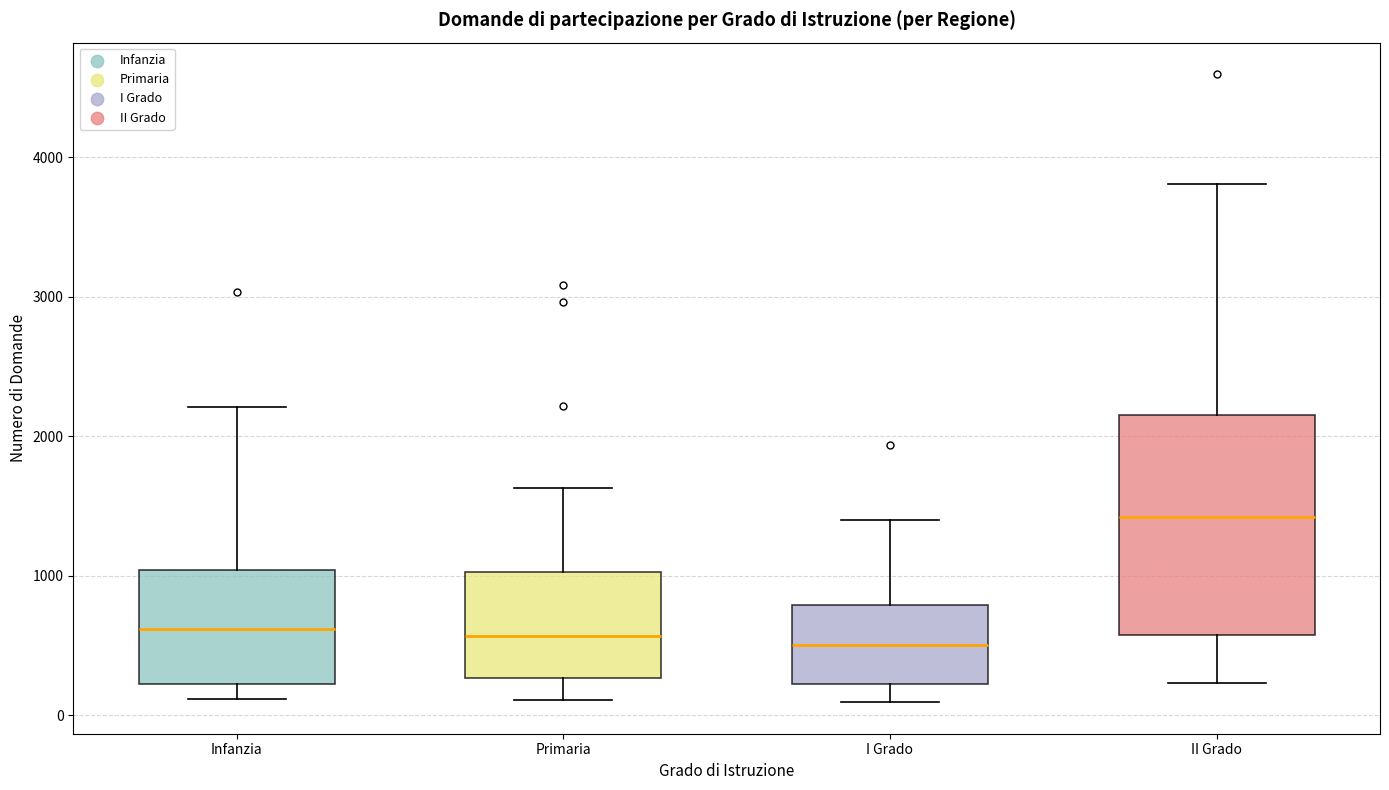

Reading left to right, read every box against the y-axis: the position of its median line, the range the box covers, and the ends of its whiskers. The values are not printed on the chart, so give them approximately, as read against the axis.

Infanzia: median 600, box 200 to 1000, whiskers 100 to 2200
Primaria: median 600, box 300 to 1000, whiskers 100 to 1600
I Grado: median 500, box 200 to 800, whiskers 100 to 1400
II Grado: median 1400, box 600 to 2200, whiskers 200 to 3800